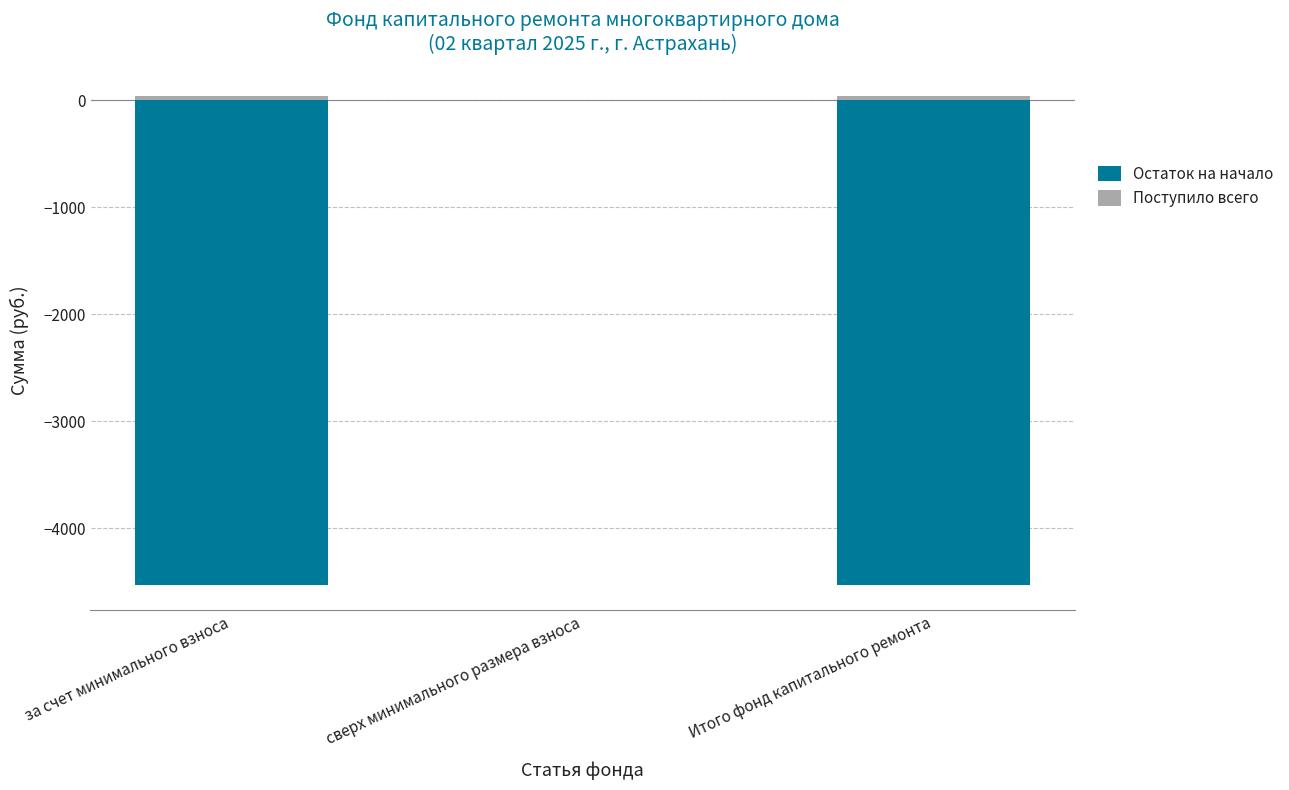

What is the difference between the maximum and minimum values in the Остаток на начало series?

4532.2